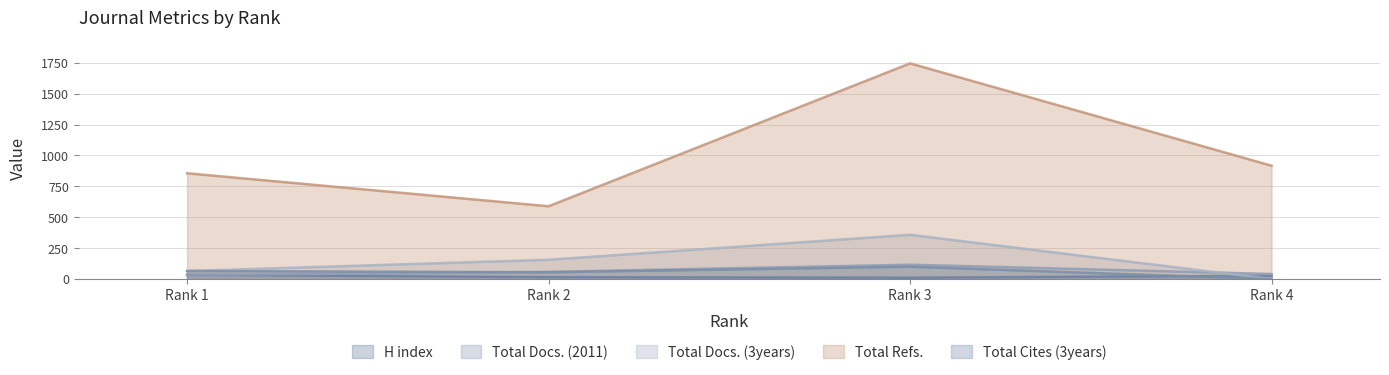

How many series are shown in this chart?

5